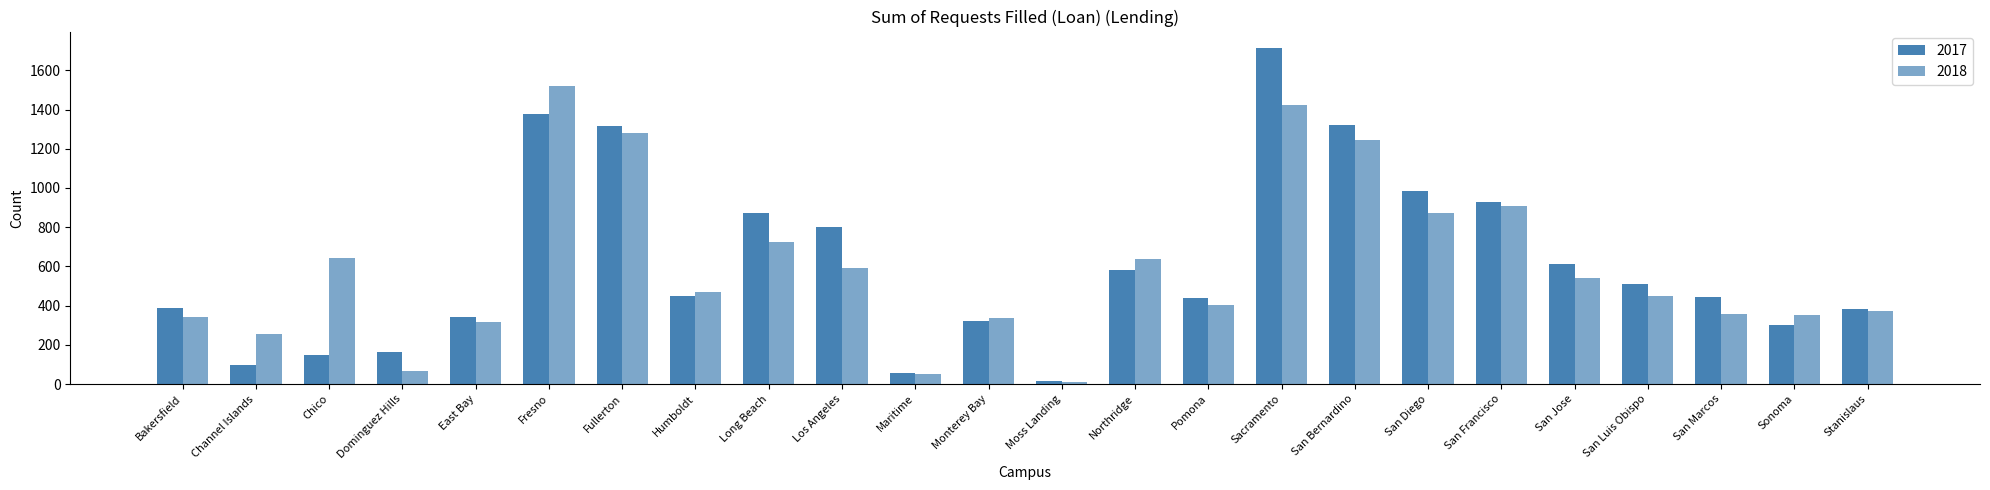

What is the label of the 15th bar from the left?

Pomona